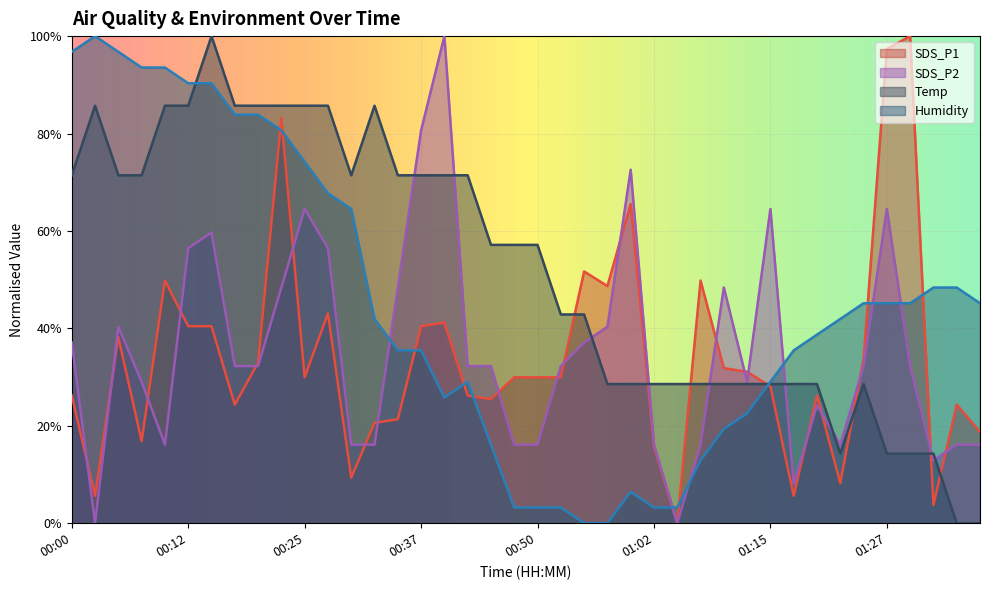

At which label does SDS_P2 reach its minimum?

00:02